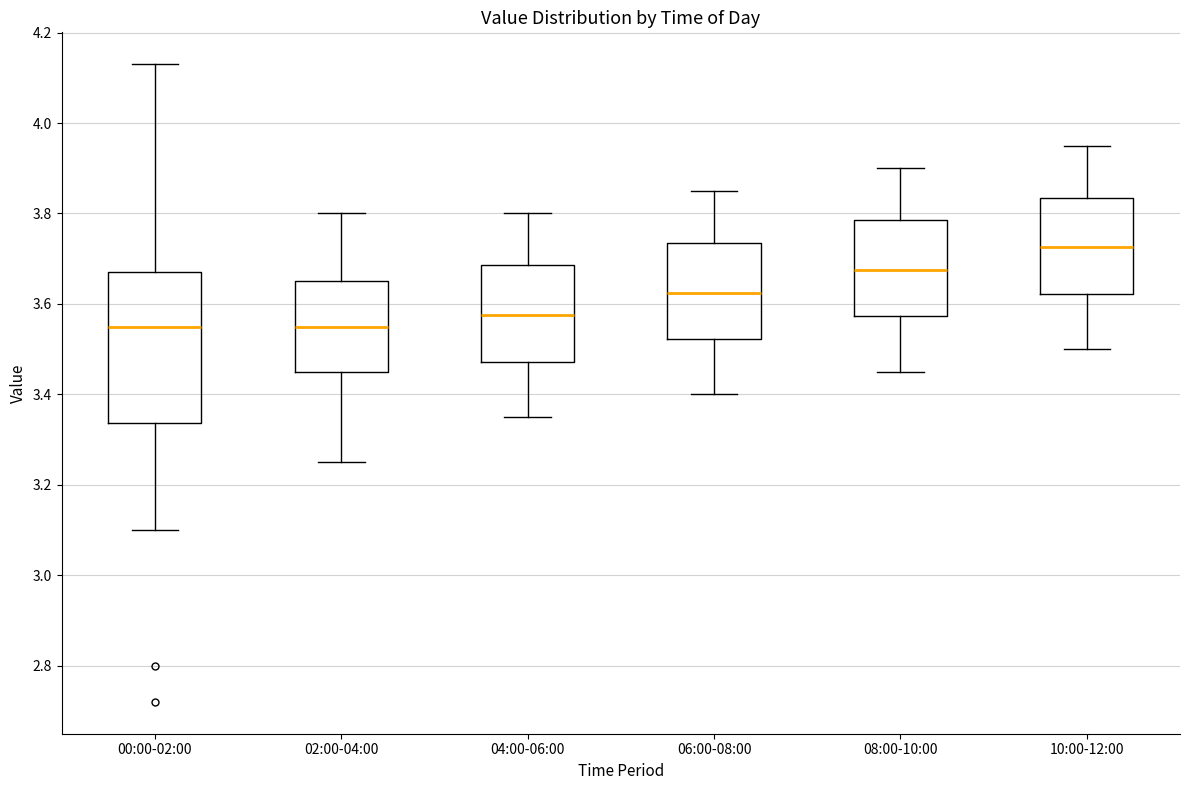

Reading left to right, read every box against the y-axis: the position of its median line, the range the box covers, and the ends of its whiskers. The values are not printed on the chart, so give them approximately, as read against the axis.

00:00-02:00: median 3.56, box 3.34 to 3.68, whiskers 3.10 to 4.14
02:00-04:00: median 3.56, box 3.46 to 3.66, whiskers 3.26 to 3.80
04:00-06:00: median 3.58, box 3.48 to 3.68, whiskers 3.36 to 3.80
06:00-08:00: median 3.62, box 3.52 to 3.74, whiskers 3.40 to 3.86
08:00-10:00: median 3.68, box 3.58 to 3.78, whiskers 3.46 to 3.90
10:00-12:00: median 3.72, box 3.62 to 3.84, whiskers 3.50 to 3.96